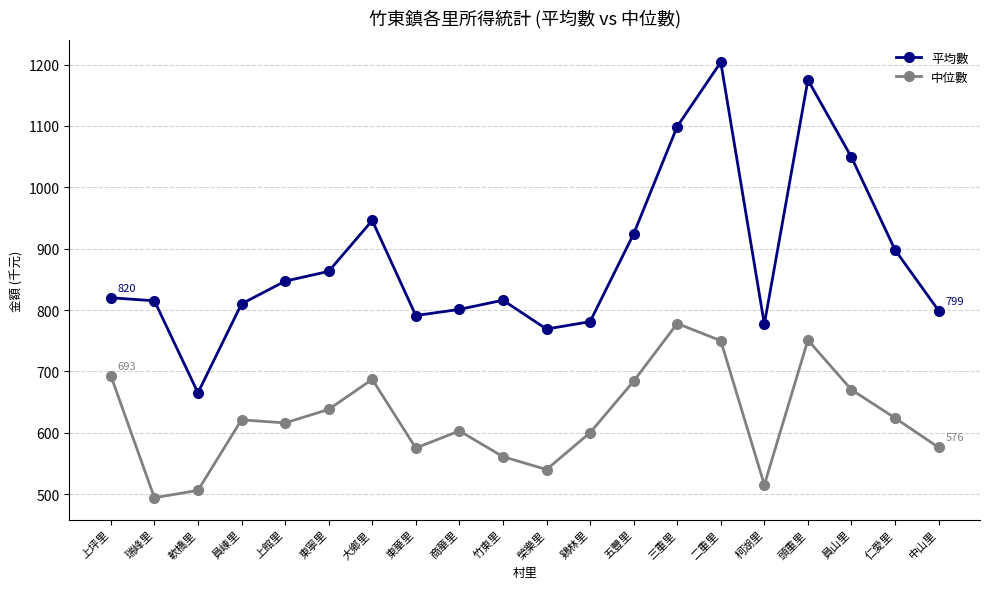

What value does the 平均數 series have at 仁愛里, to the nearest 50?

900